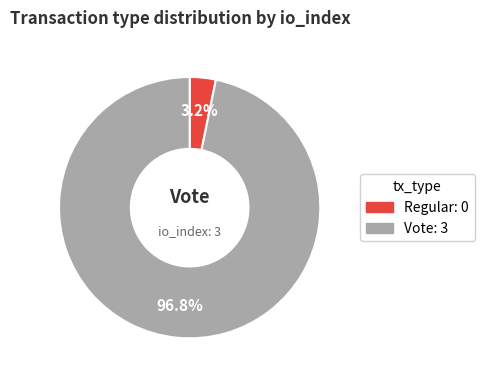

Is there a majority slice in this chart?

Yes